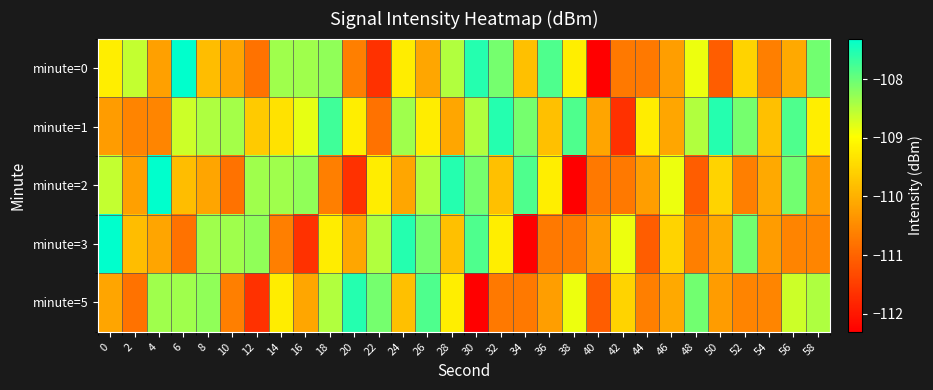

Which series has the widest spread of values?

row_0